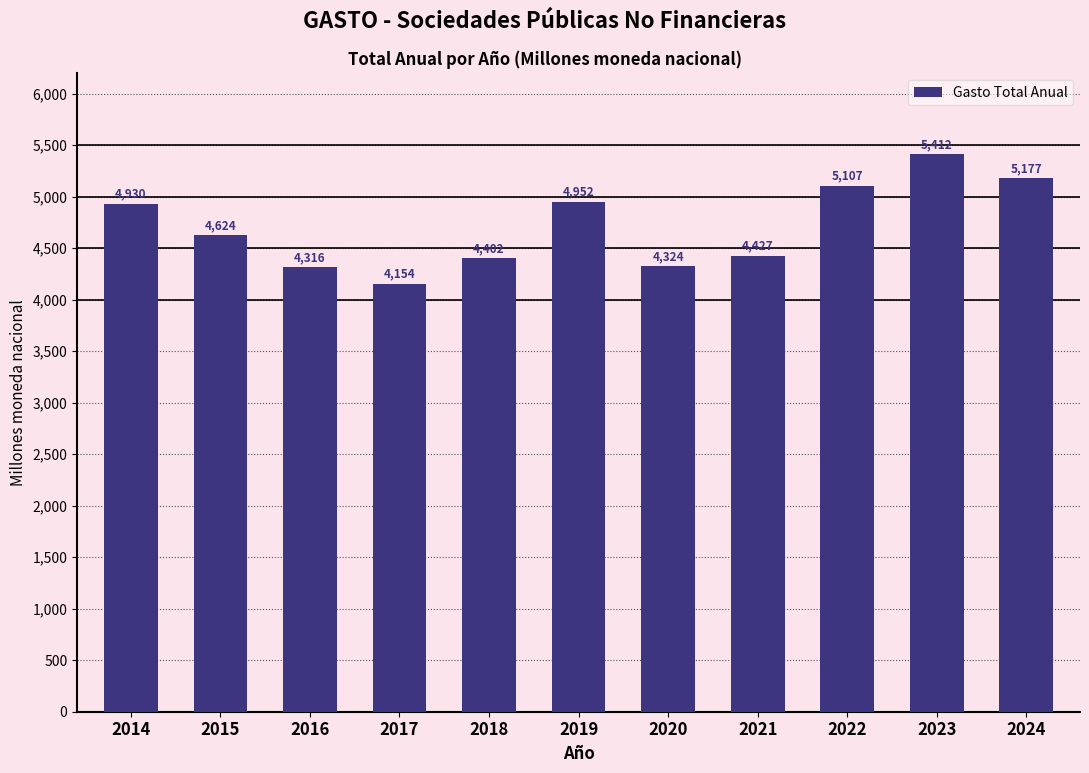

Are the bars grouped side by side (vs. stacked)?

No